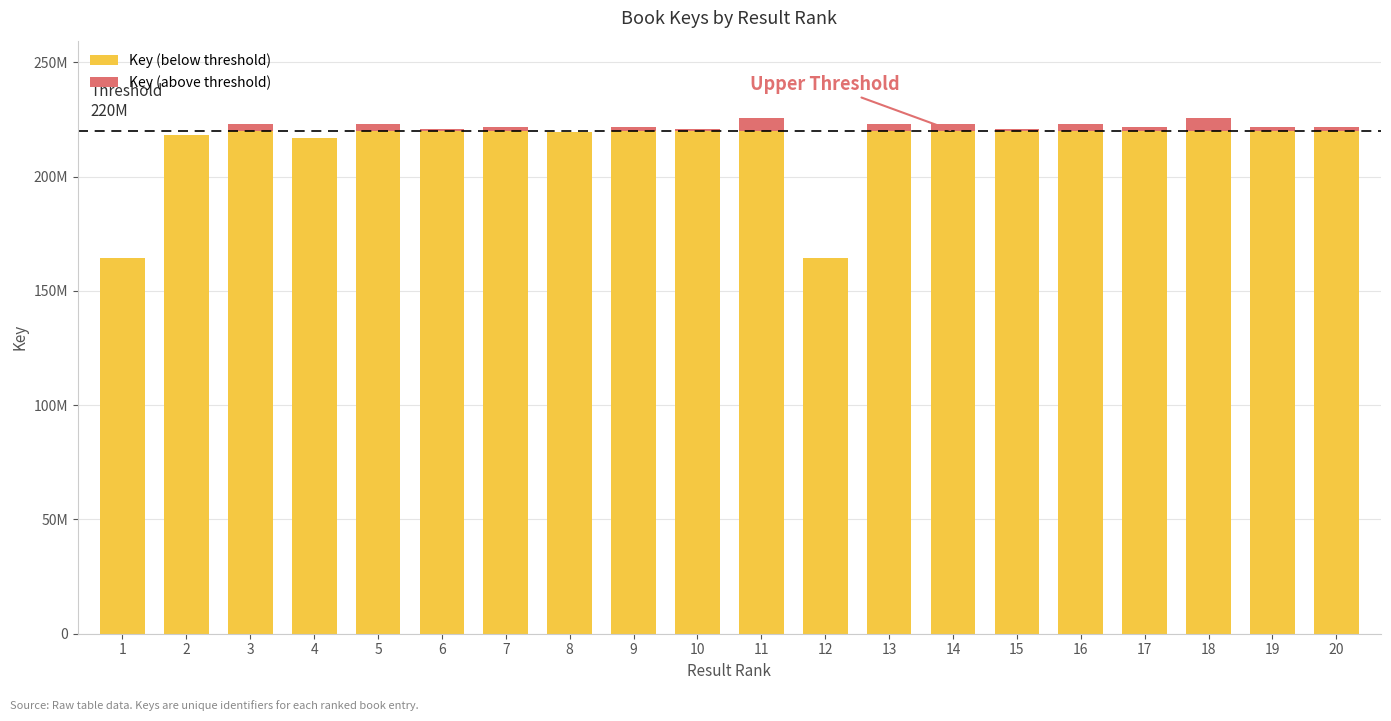

List the labels in order of Key (below threshold) value, smallest first.

12, 1, 4, 2, 8, 3, 5, 6, 7, 9, 10, 11, 13, 14, 15, 16, 17, 18, 19, 20